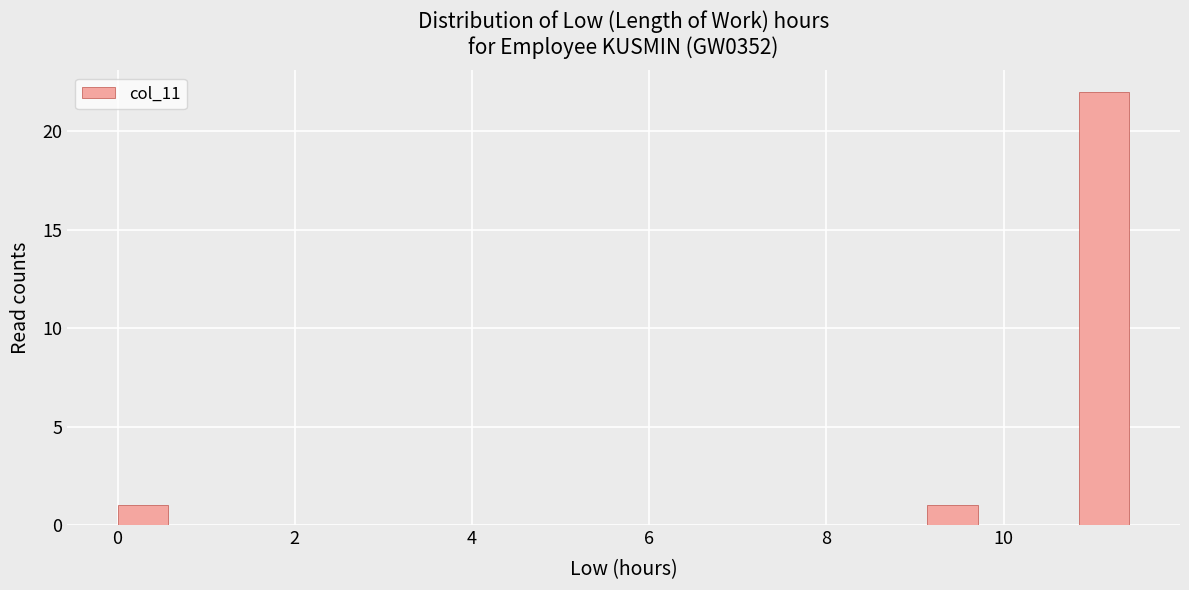

Around what value on the x-axis is the tallest bar? Give the approximate position of its centre, as read against the axis.

11.2